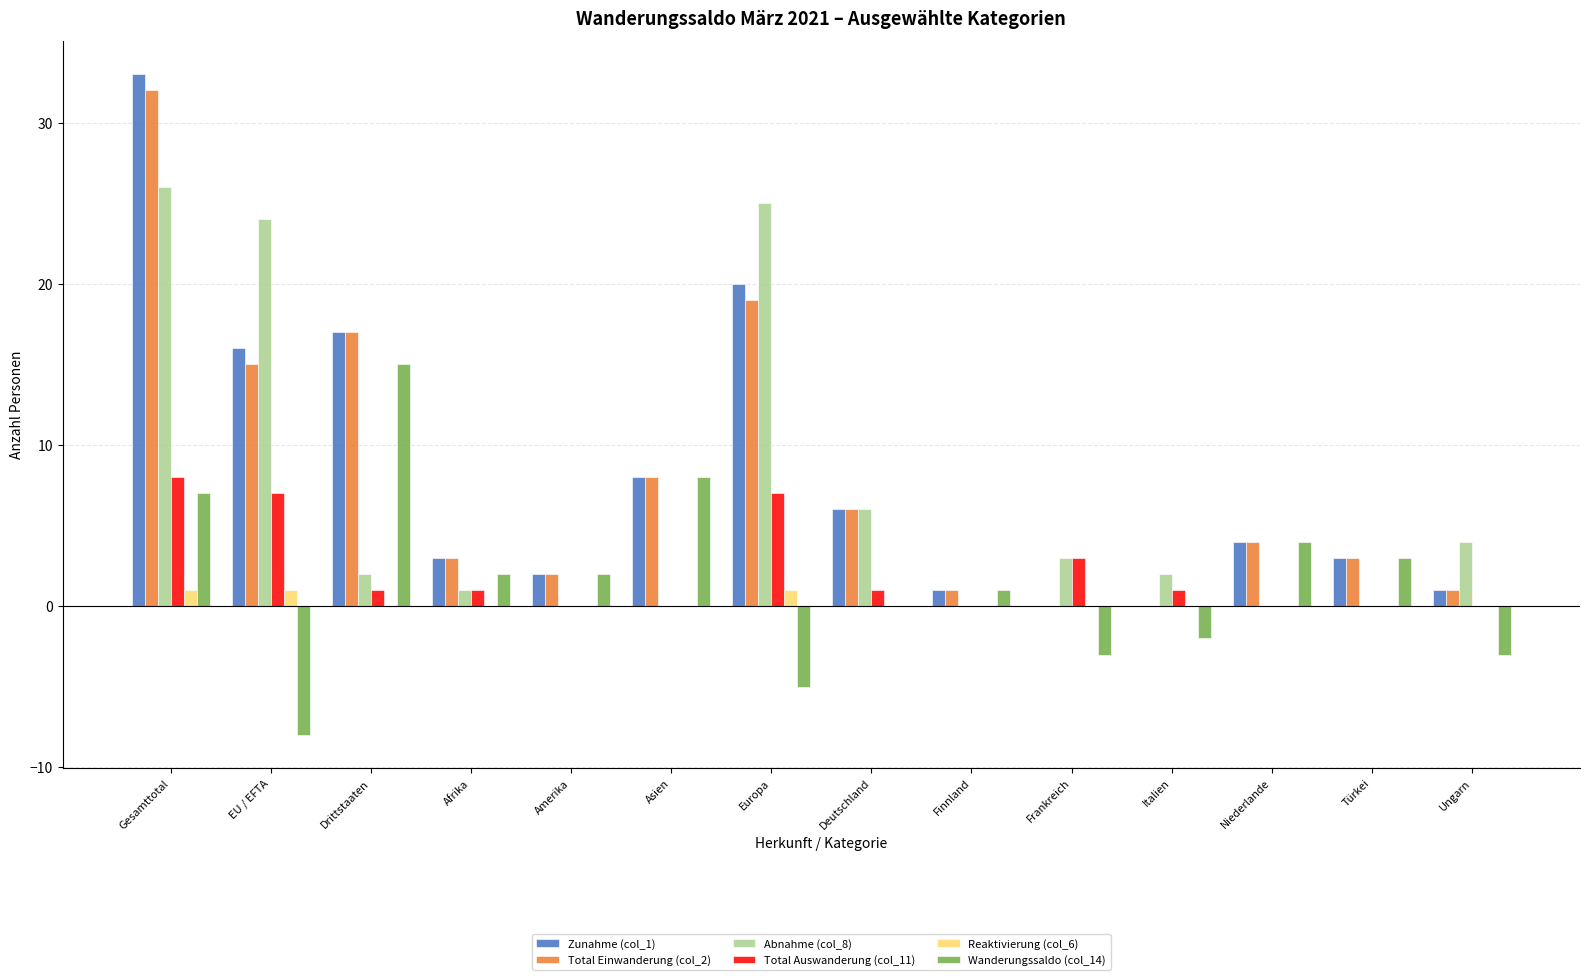

Which series changed the most between Drittstaaten and Ungarn?

Wanderungssaldo (col_14)